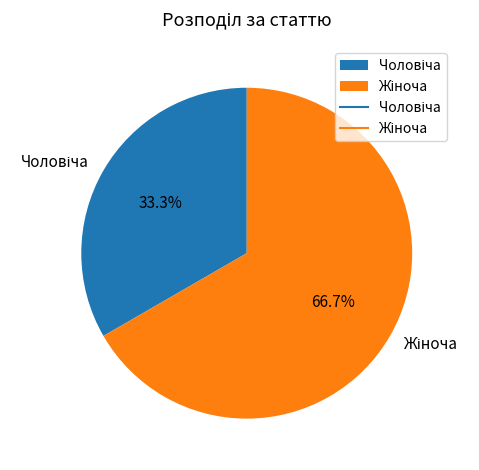

Does any single category account for the majority?

Yes